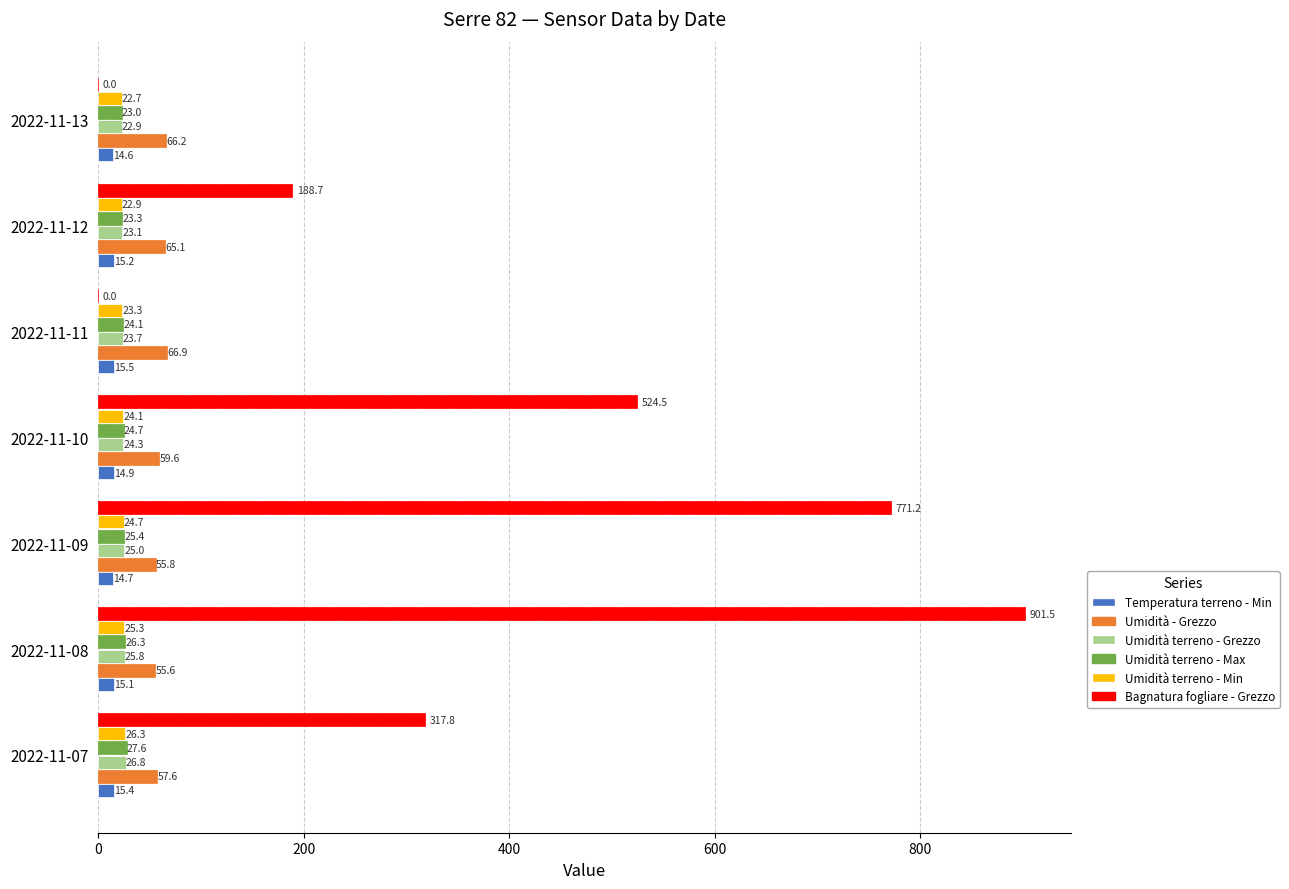

At which label is Umidità terreno - Max closest to 25?

2022-11-10